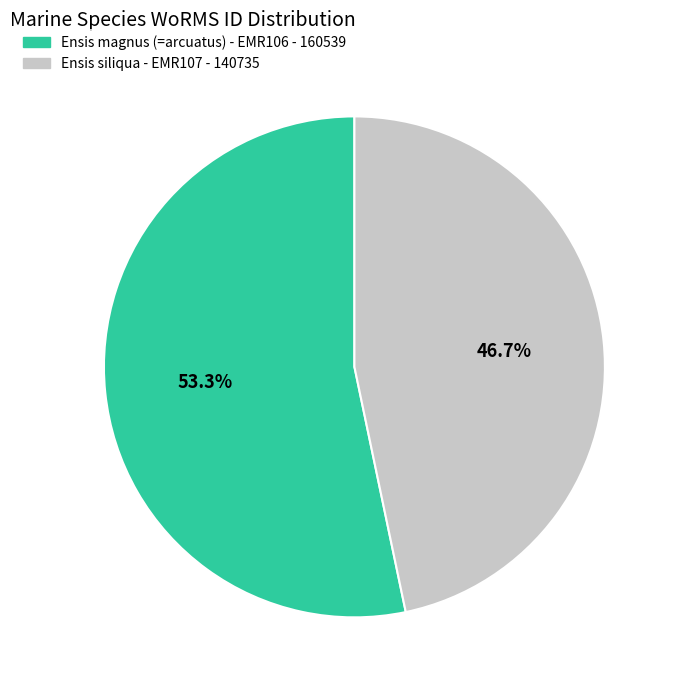

Is there any slice that represents more than half of the pie?

Yes